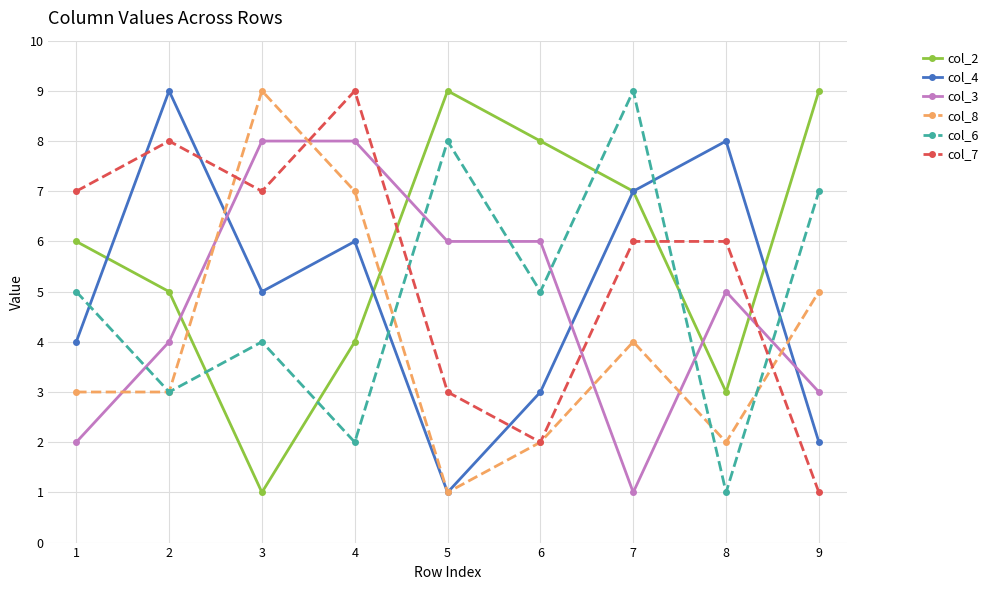

Is it true that col_8 equals 4 at 2?

False